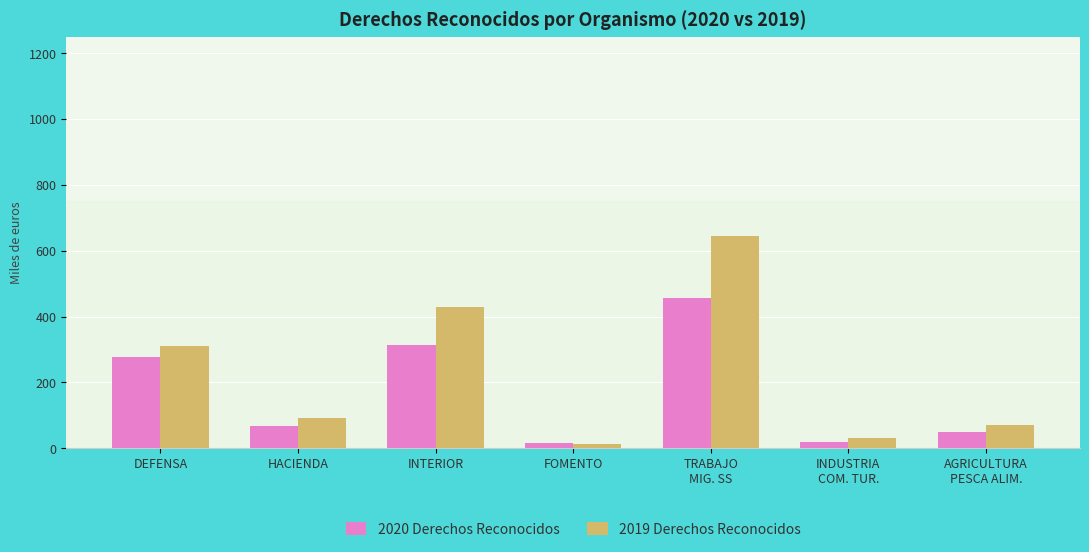

What is the maximum value shown in the chart?

646